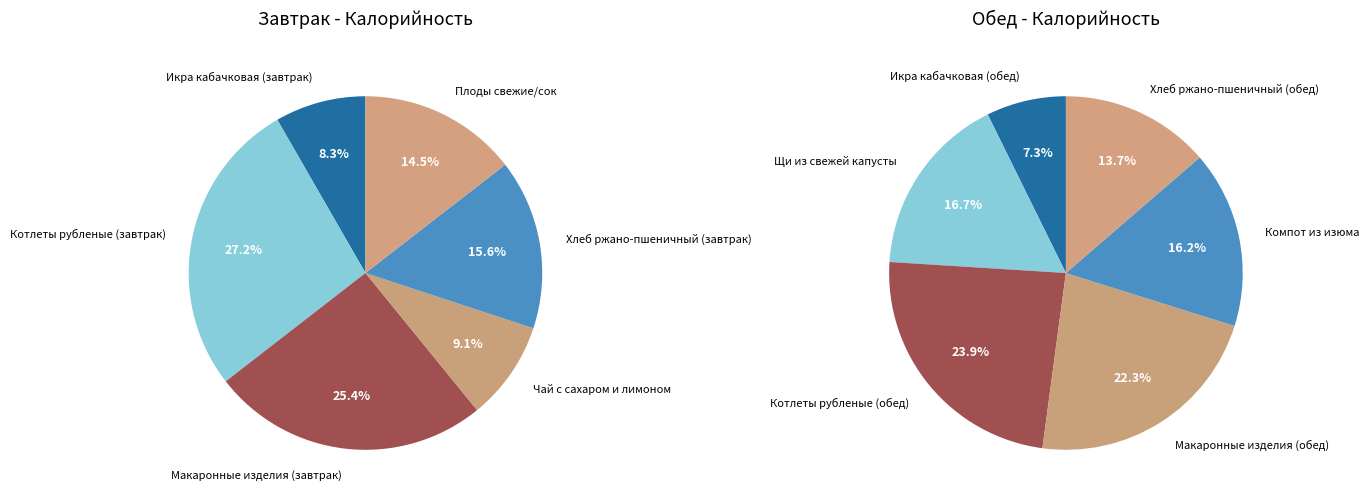

How many slices are in this pie chart?

12